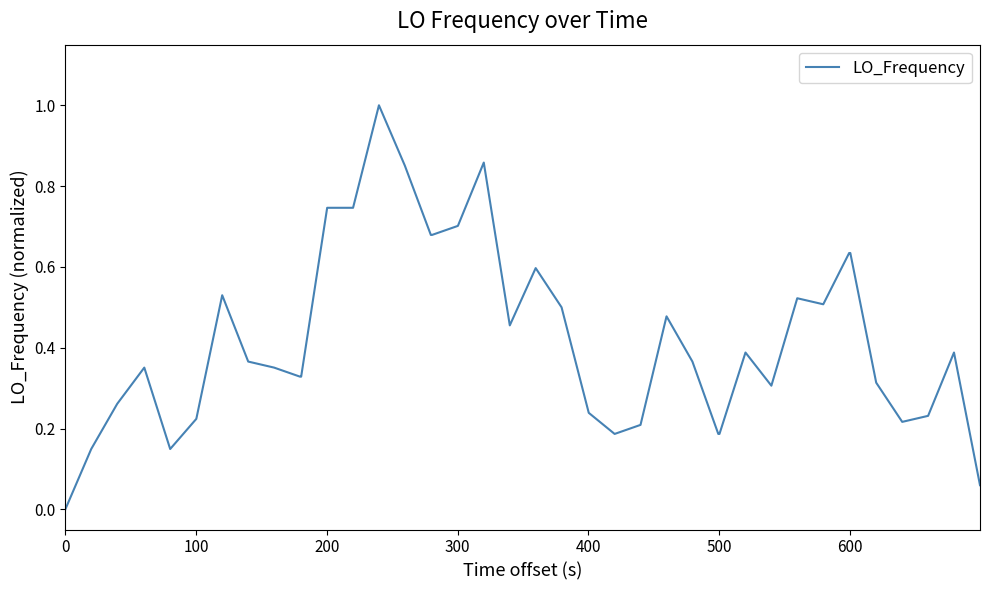

What is the difference between the maximum and minimum values?

1.0